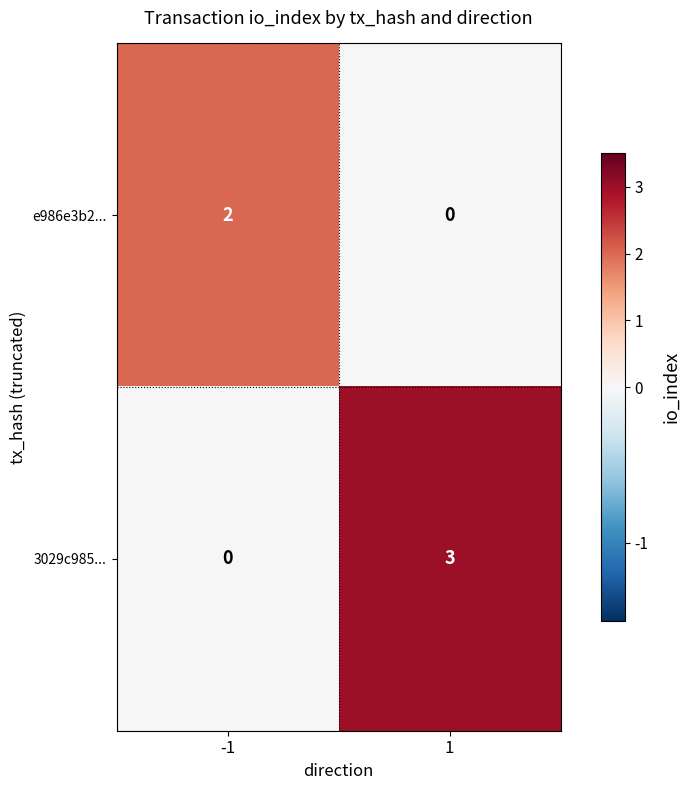

Reading left to right, transcribe all the data shown in this chart.

e986e3b2...: 2	0
3029c985...: 0	3